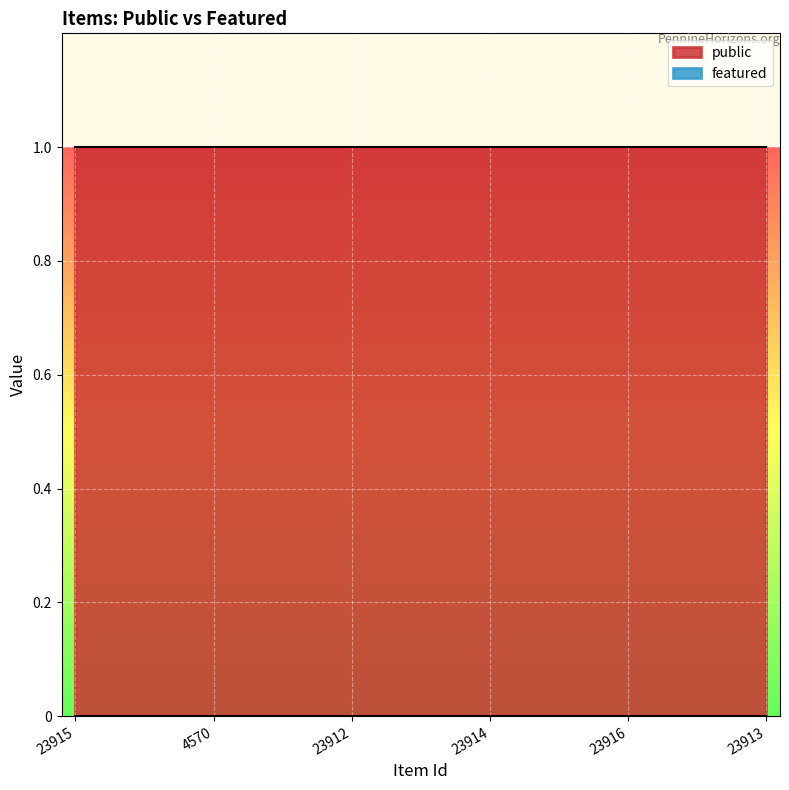

Between 23914 and 23913, which series saw the biggest shift?

public